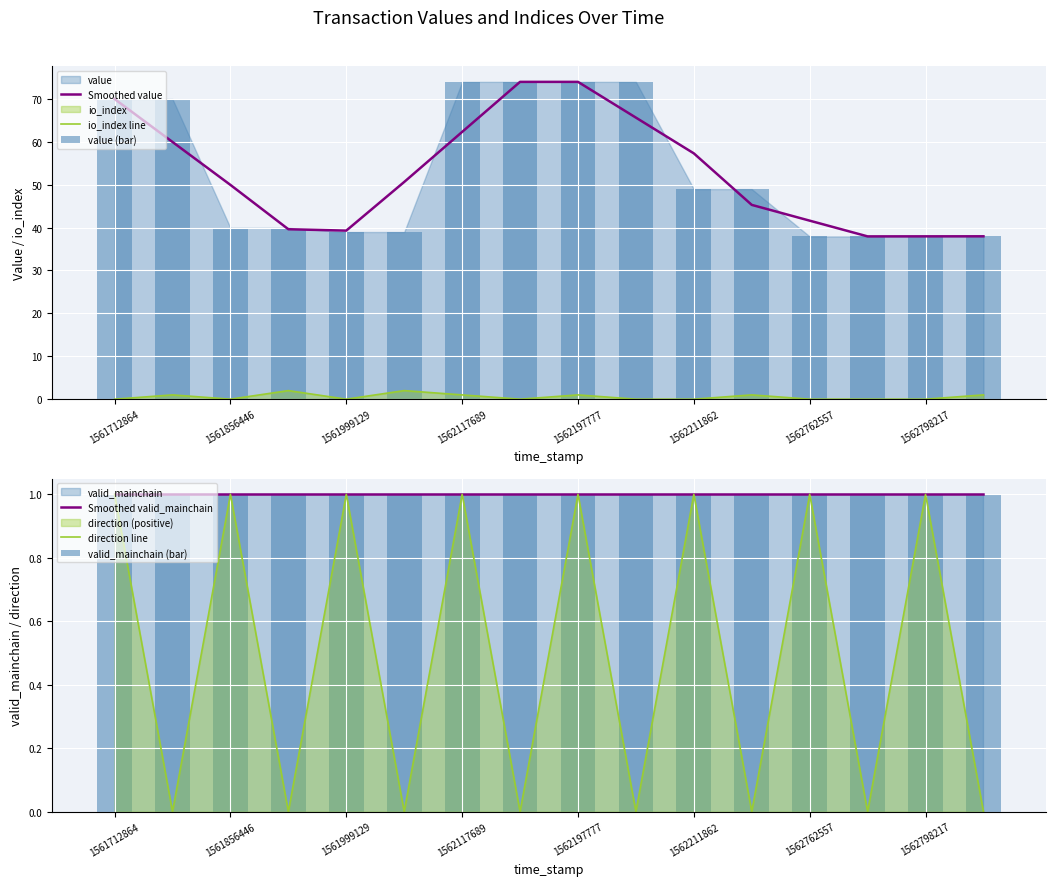

Rank the series by their maximum value, from lowest to highest.

Smoothed valid_mainchain, direction line, valid_mainchain (bar), io_index line, Smoothed value, value (bar)